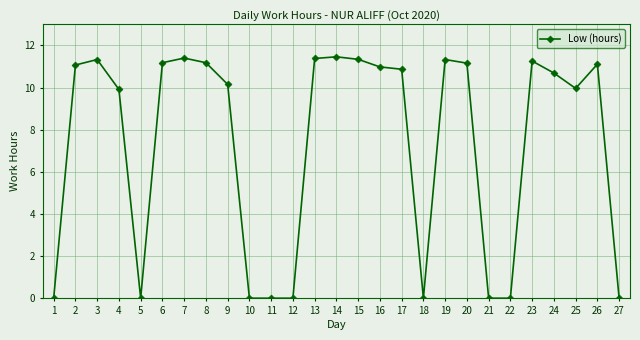

True or false: the data shows 17.4 at 8.

False